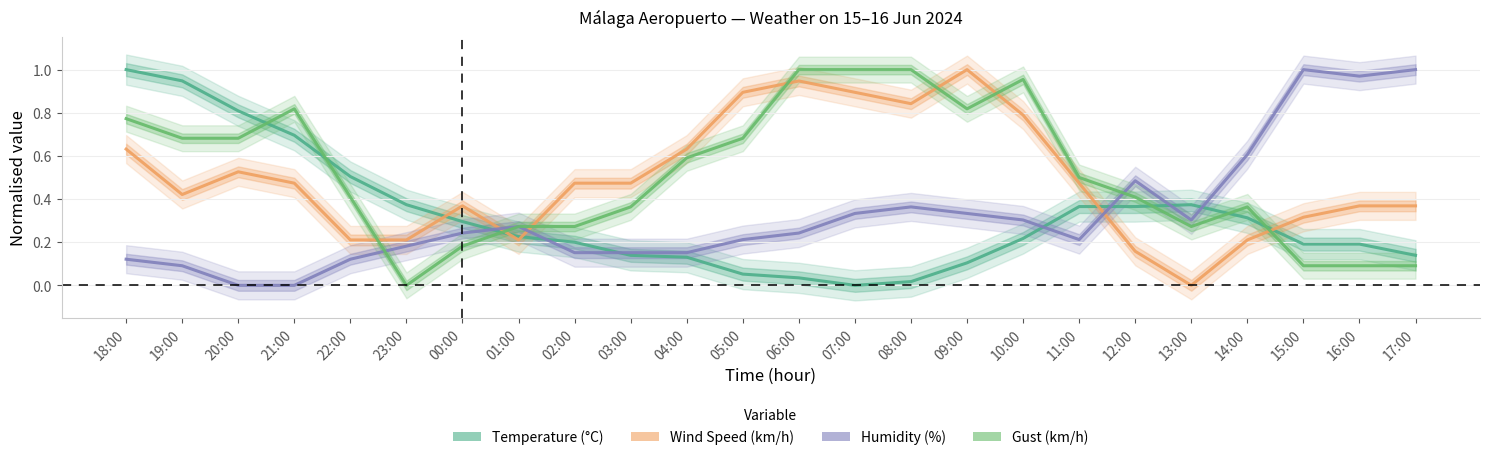

How many values in the Temperature (°C) series exceed 0?

23